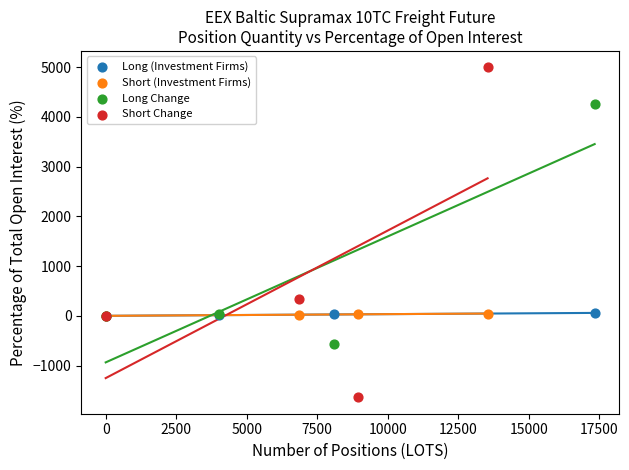

Which series has the largest Y range (max minus min)?

Short Change